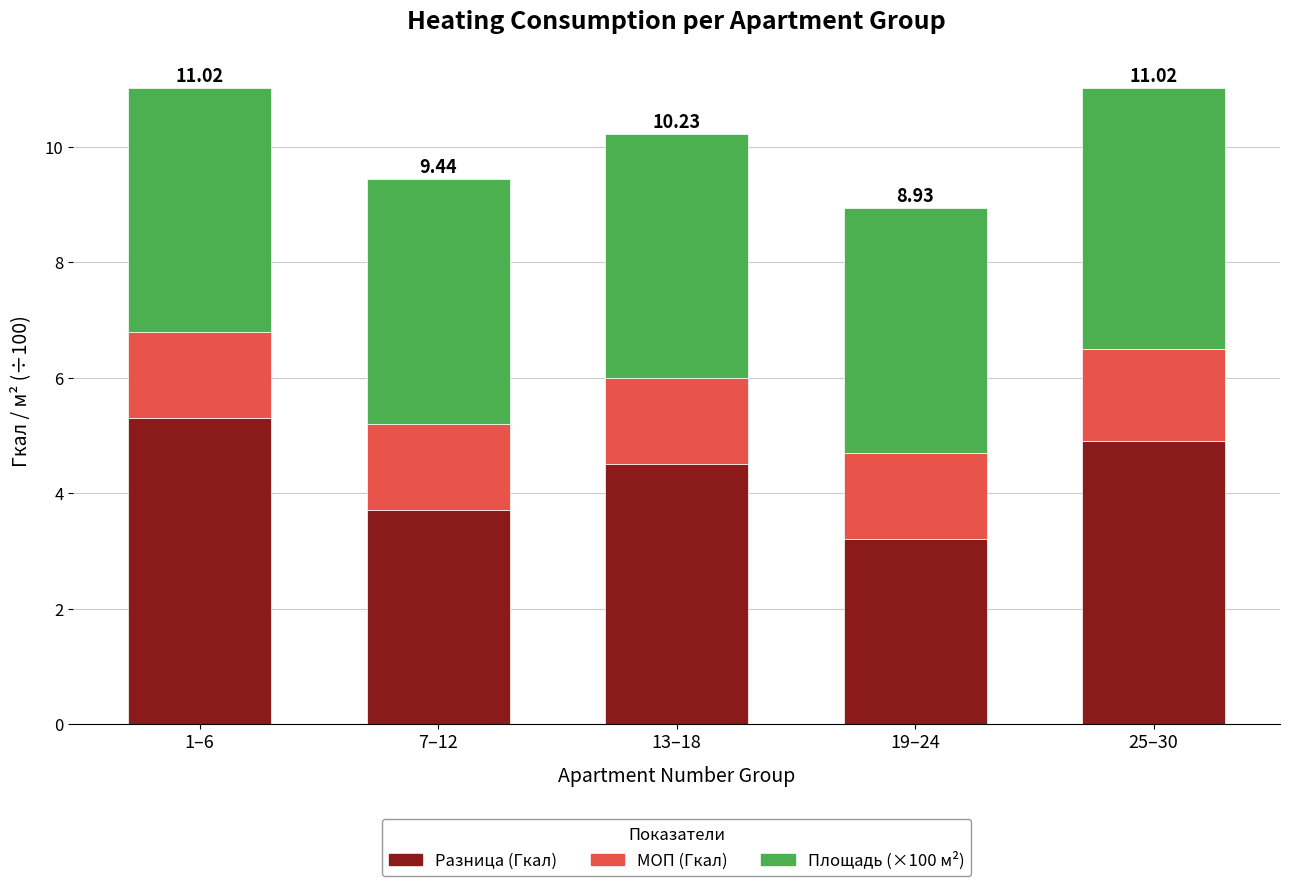

What is the difference between the second highest and minimum values in the Разница (Гкал) series?

1.7